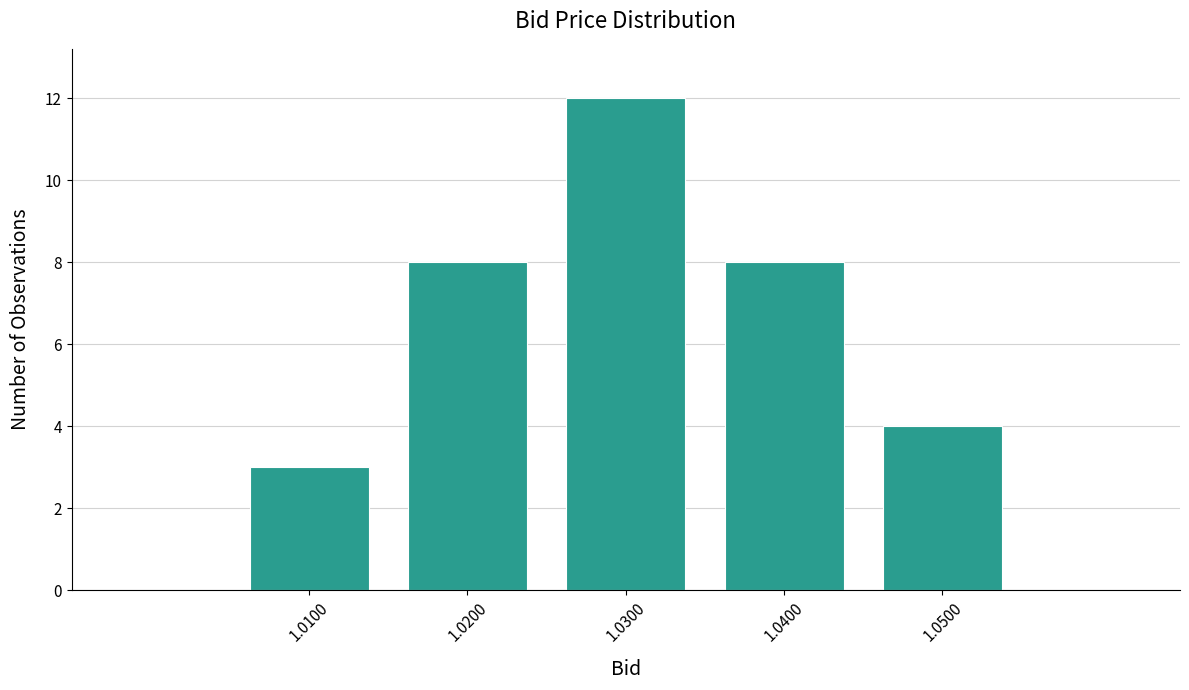

Reading left to right, extract all data points from this chart.

3	8	12	8	4